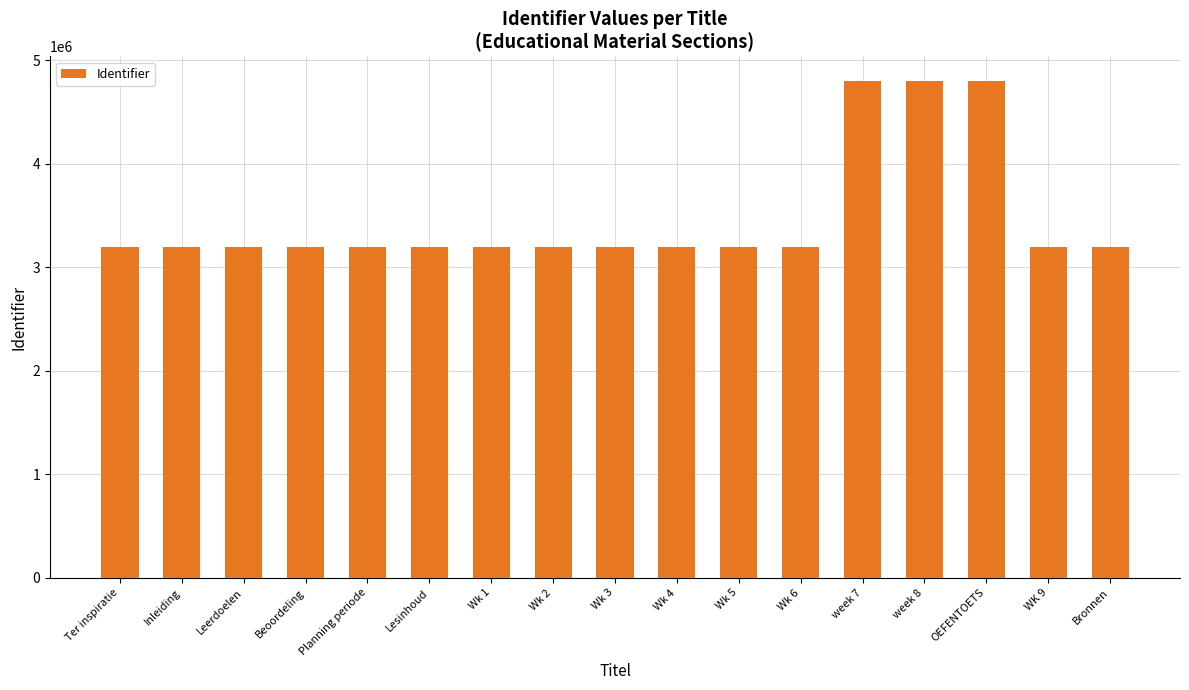

What is the sum of the values at Ter inspiratie and WK 9?

6387275